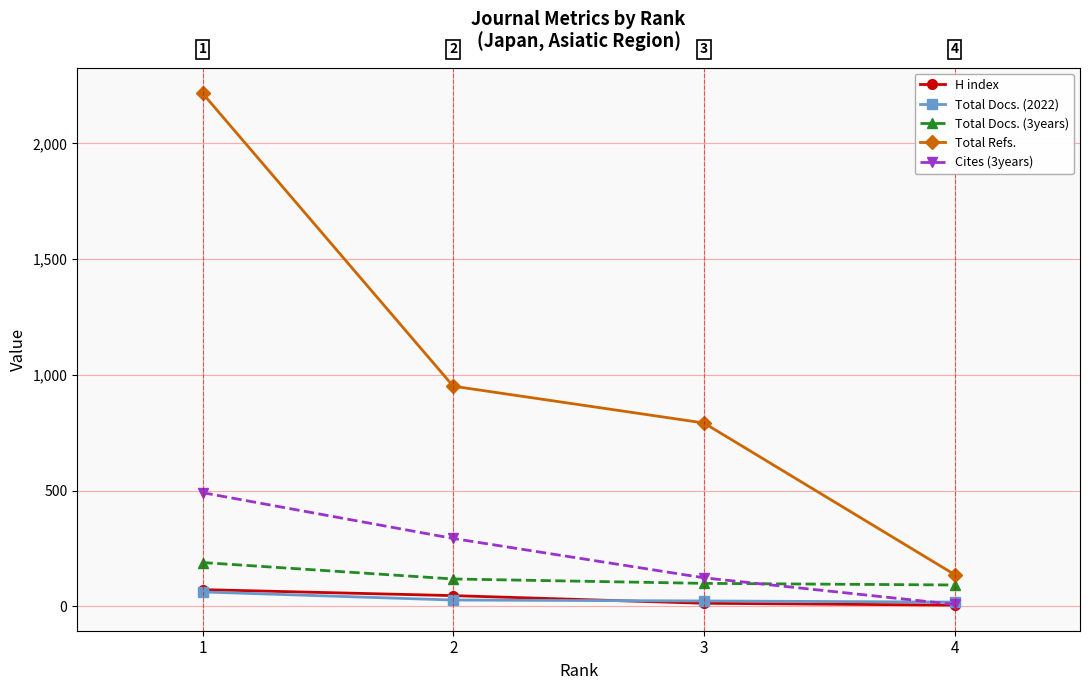

At which category is the sum across all series the highest?

1